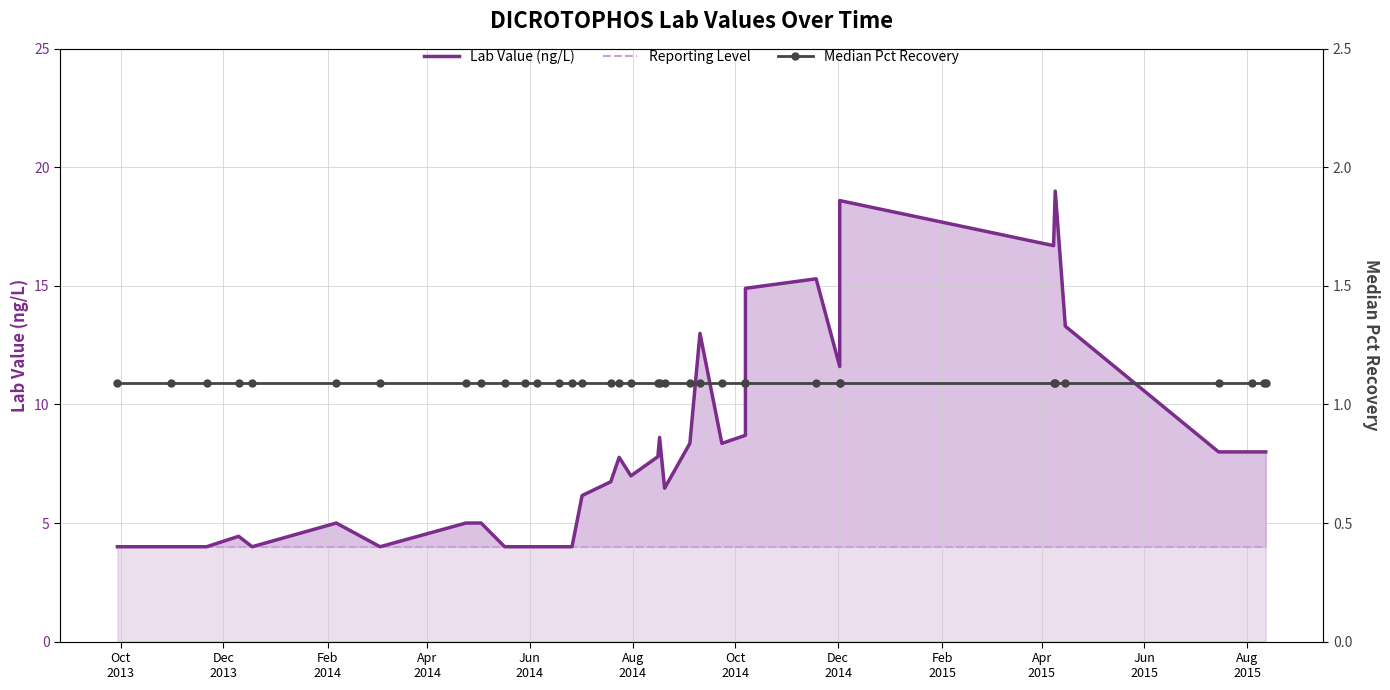

Is the value of Median Pct Recovery at 12 greater than the value of Lab Value (ng/L) at Oct
2013?

No